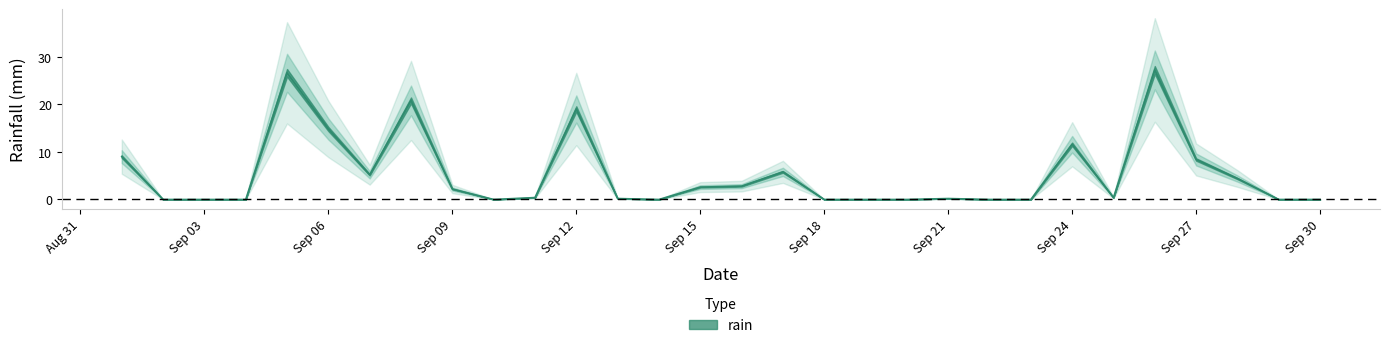

The value at 2013-09-14 is 0.0. True or false?

True